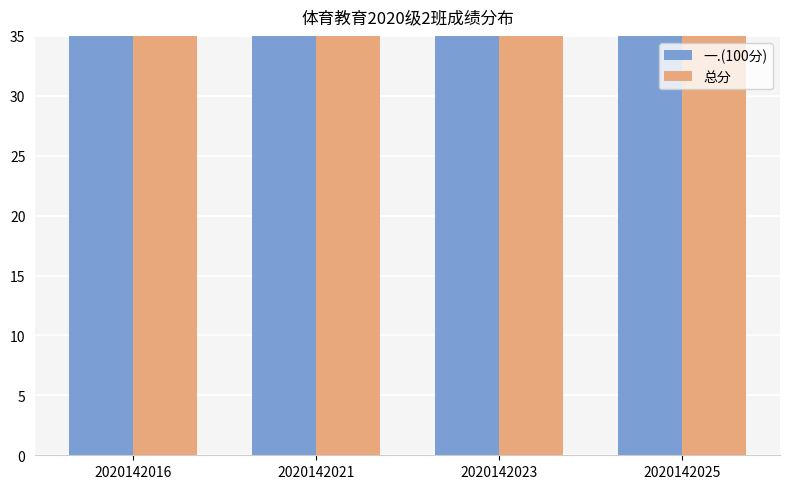

What is the average value of the 一.(100分) series?

78